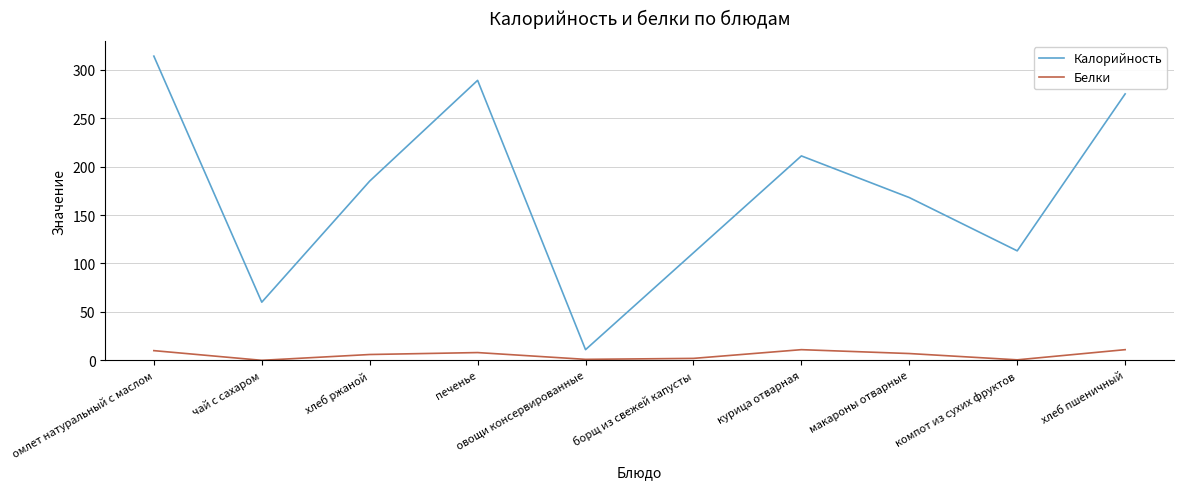

The value of Белки at овощи консервированные is 1.0. True or false?

True